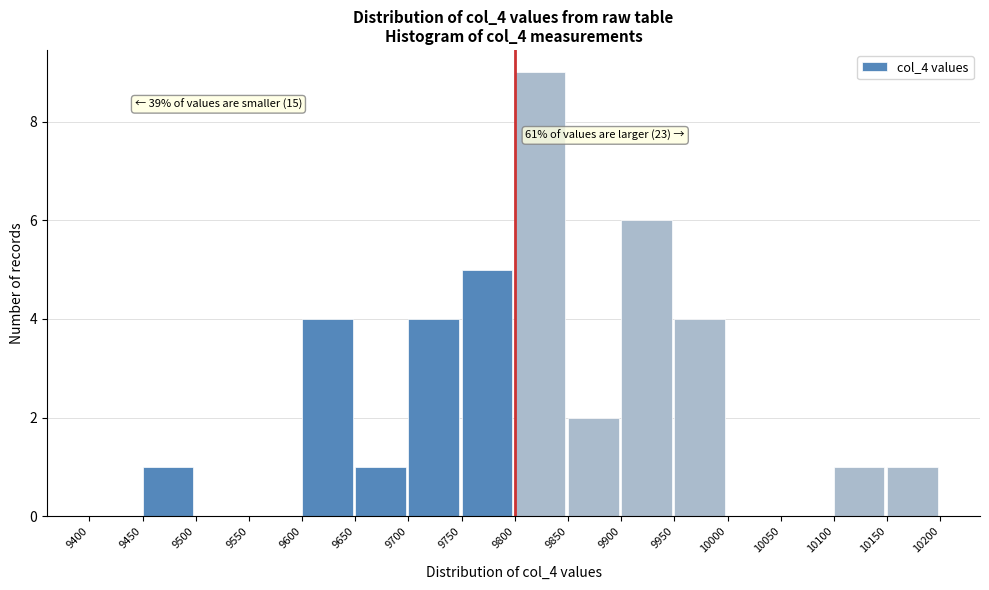

Which range on the x-axis has the tallest bar?

9800 to 9850